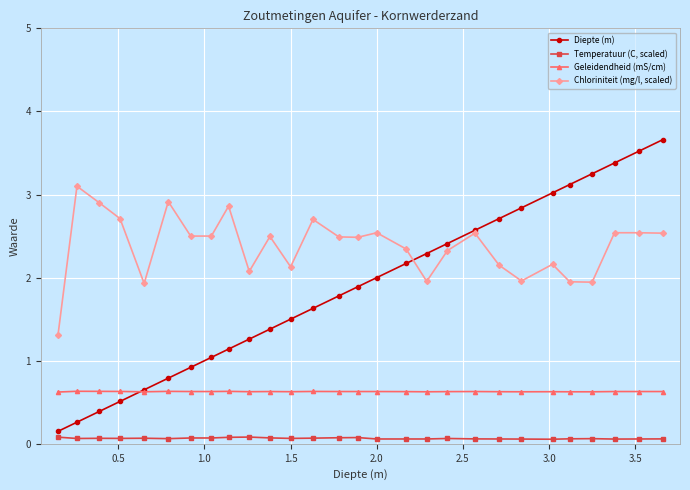

True or false: Geleidendheid (mS/cm) and Temperatuur (C, scaled) cross at least once.

False